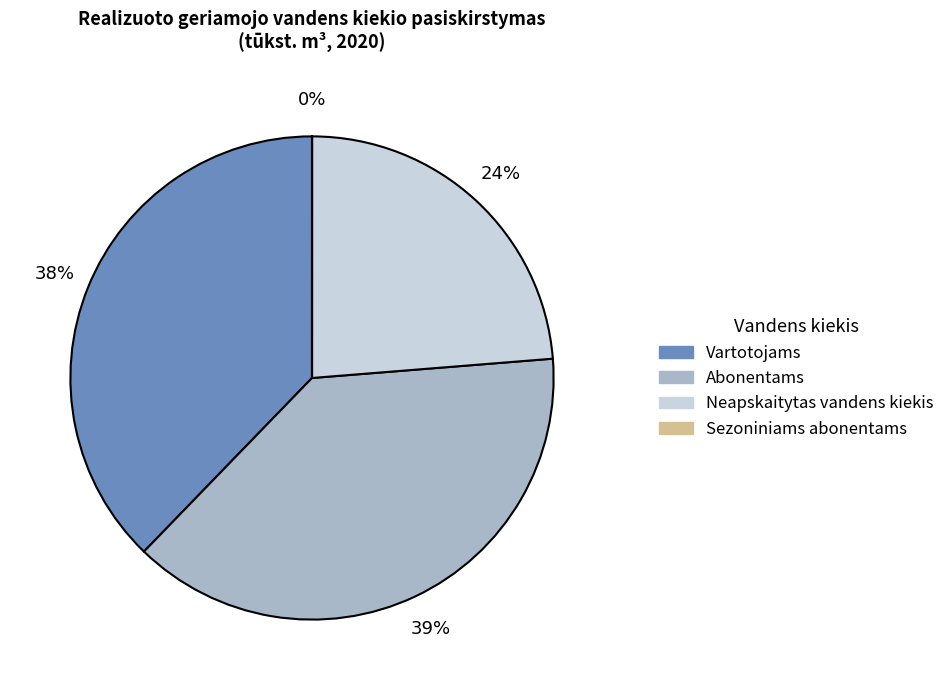

What is the largest slice in the pie chart?

Abonentams